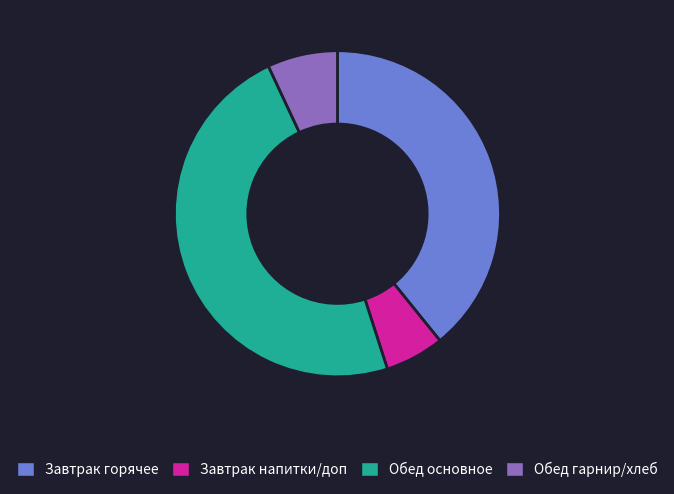

Rank the categories by value from lowest to highest.

Завтрак напитки/доп, Обед гарнир/хлеб, Завтрак горячее, Обед основное